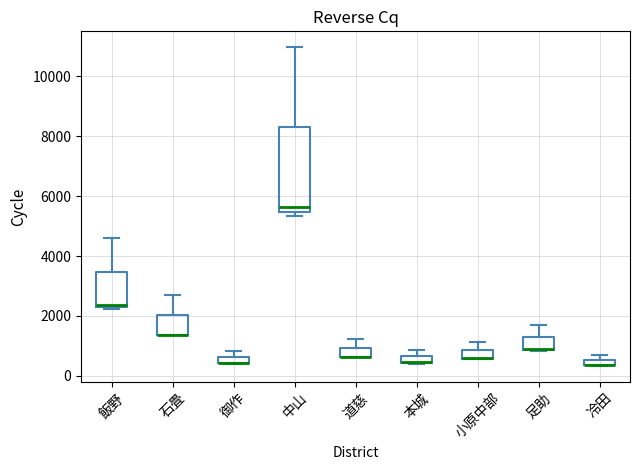

Where is the lower edge of the box for 小原中部 on the y-axis? The values are not printed on the chart, so give them approximately, as read against the axis.

600